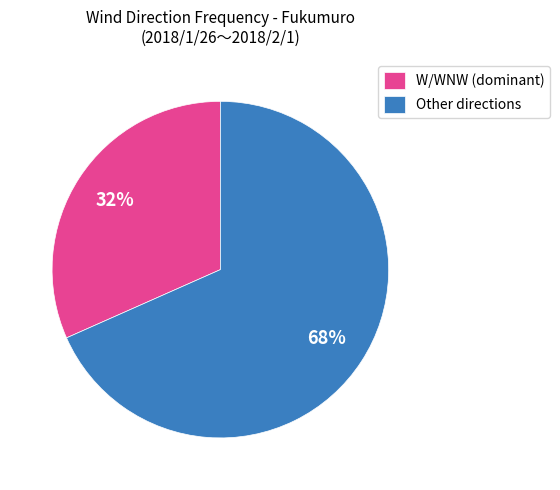

To the nearest percent, what is the combined percentage of W/WNW (dominant) and Other directions?

100%